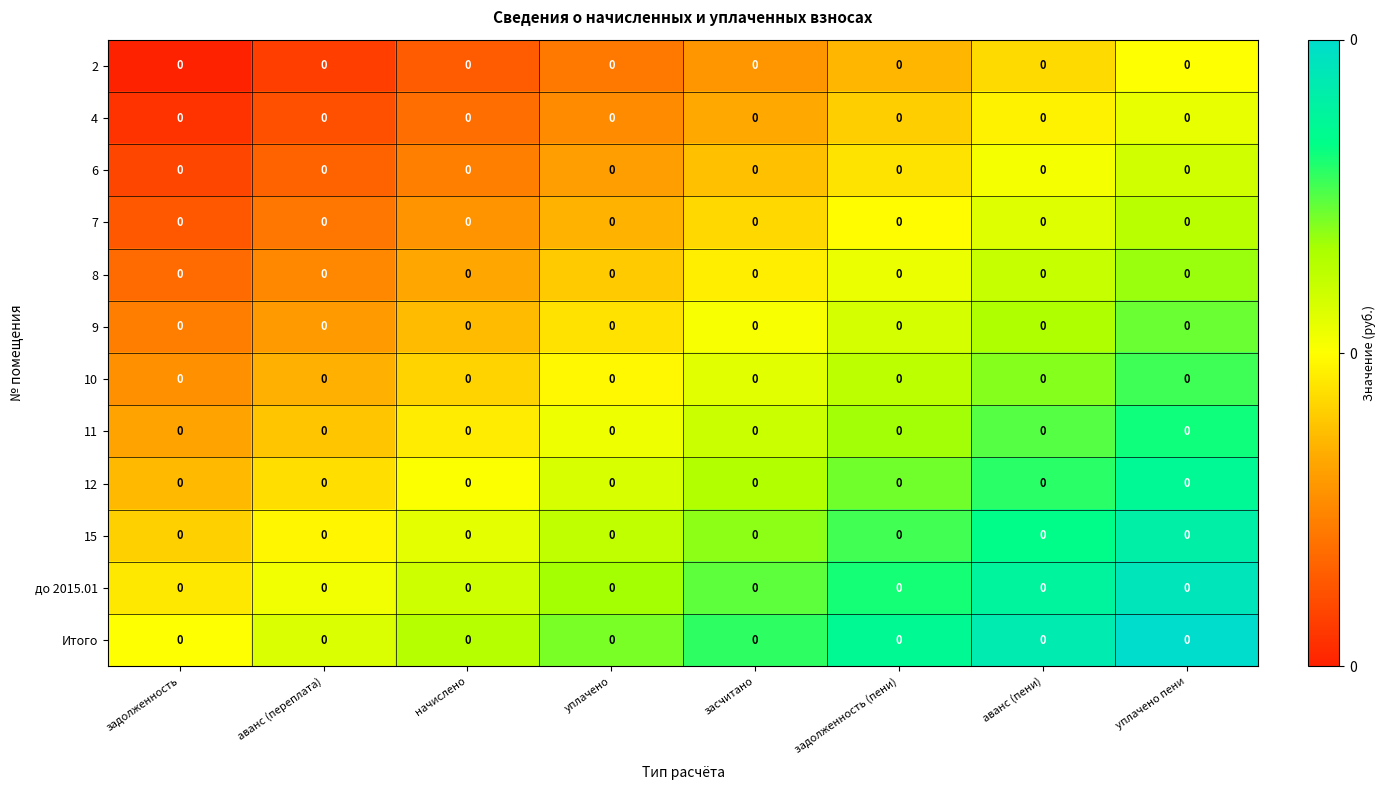

Which series has the largest range (max minus min)?

2